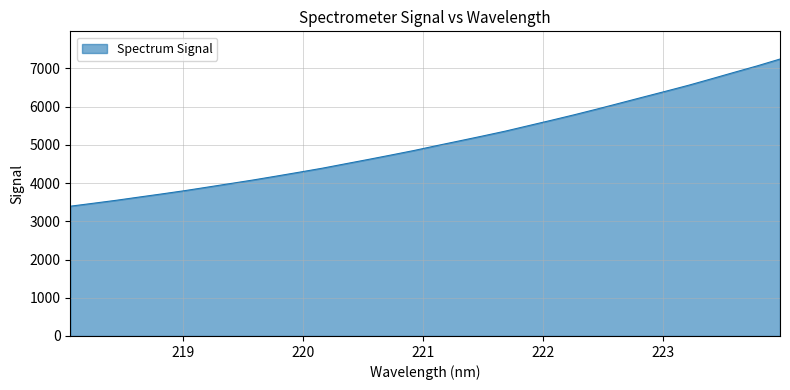

What is the difference between the maximum and minimum values?

3849.7